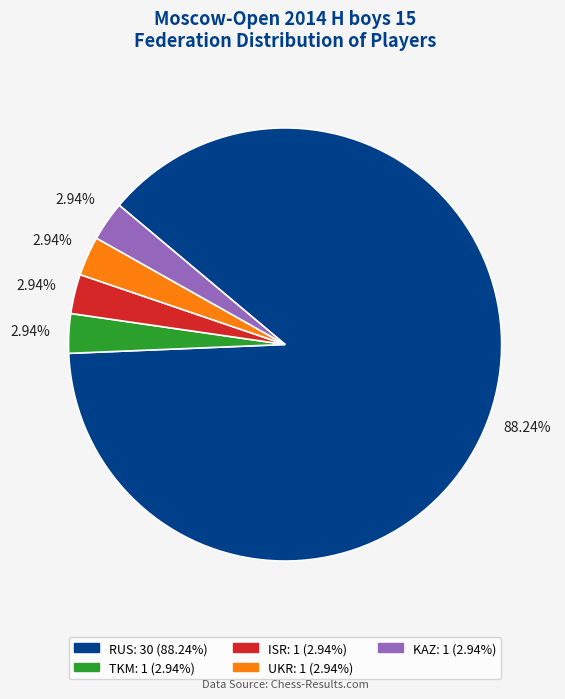

Which category has the biggest portion of the pie?

RUS